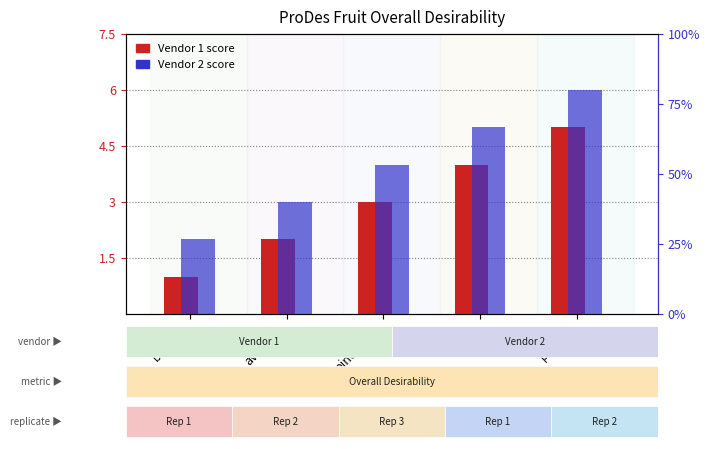

Reading left to right, transcribe all the data shown in this chart.

Vendor 1 (Overall): 1	2	3	4	5
Vendor 2 (Overall): 2	3	4	5	6